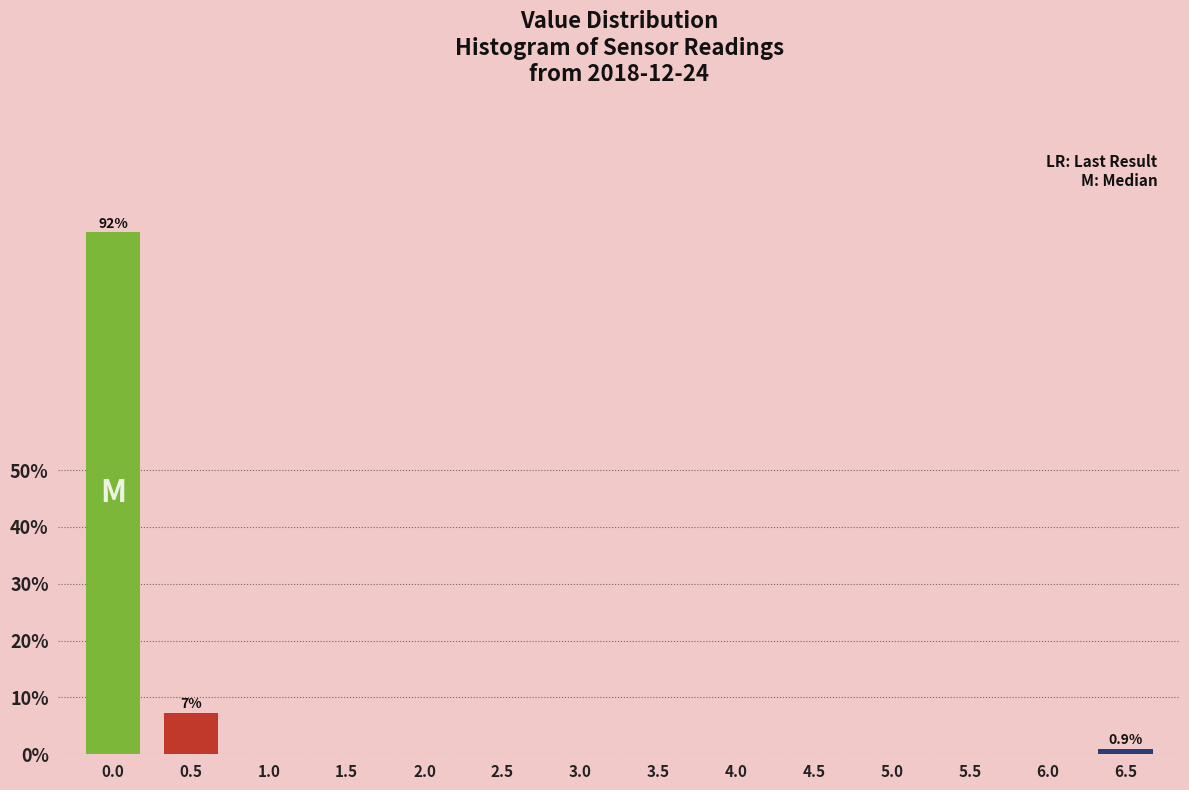

Reading left to right, what are all the values shown in this chart?

0.0=91.8	0.5=7.3	1.0=0.0	1.5=0.0	2.0=0.0	2.5=0.0	3.0=0.0	3.5=0.0	4.0=0.0	4.5=0.0	5.0=0.0	5.5=0.0	6.0=0.0	6.5=0.9